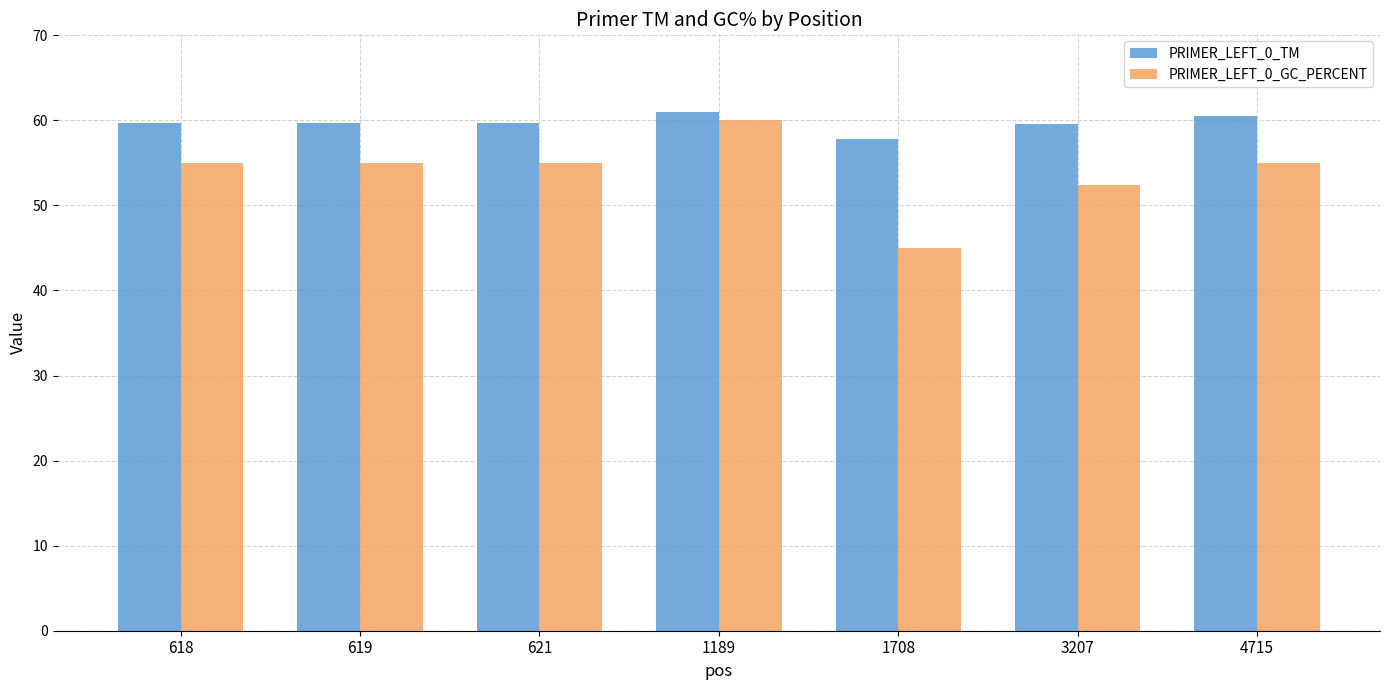

Rank the series at 618 from highest to lowest value.

PRIMER_LEFT_0_TM, PRIMER_LEFT_0_GC_PERCENT